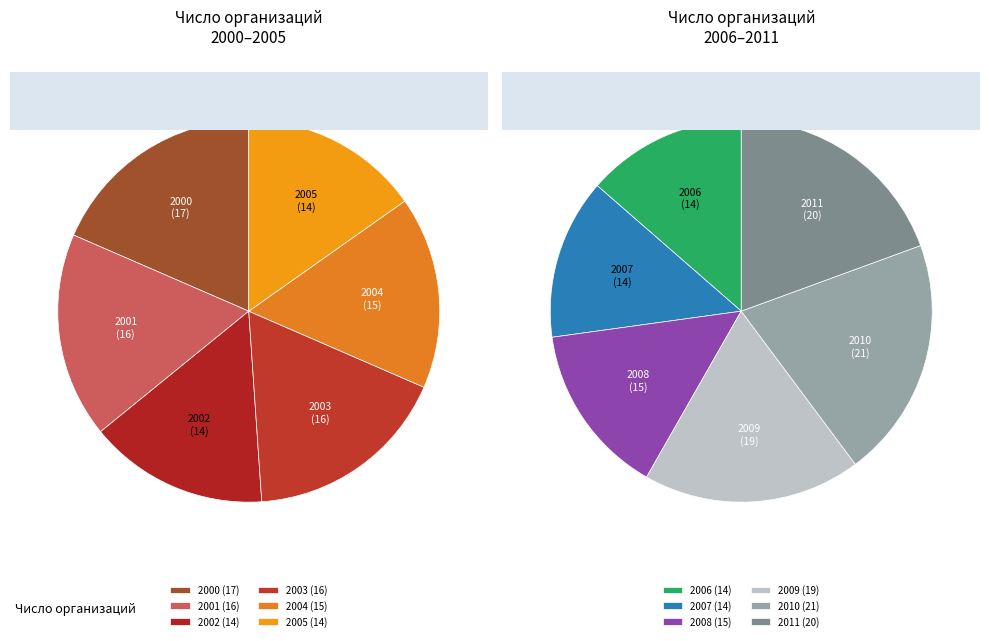

Does 2008 represent more than half of the total?

No